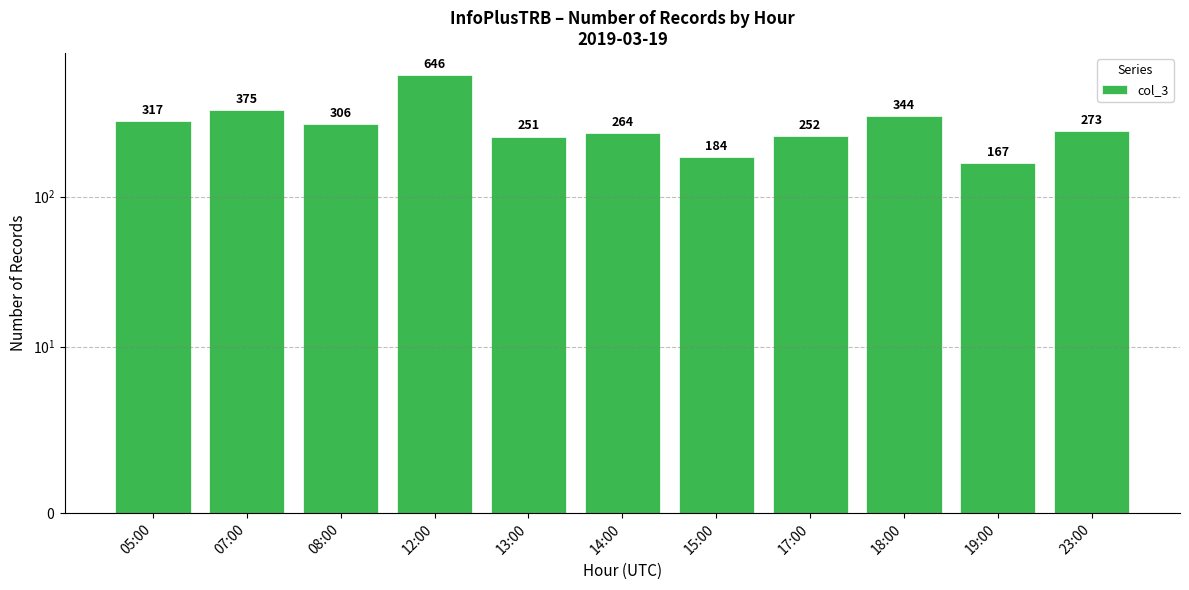

Reading right to left, extract all data points from this chart.

23:00=273	19:00=167	18:00=344	17:00=252	15:00=184	14:00=264	13:00=251	12:00=646	08:00=306	07:00=375	05:00=317